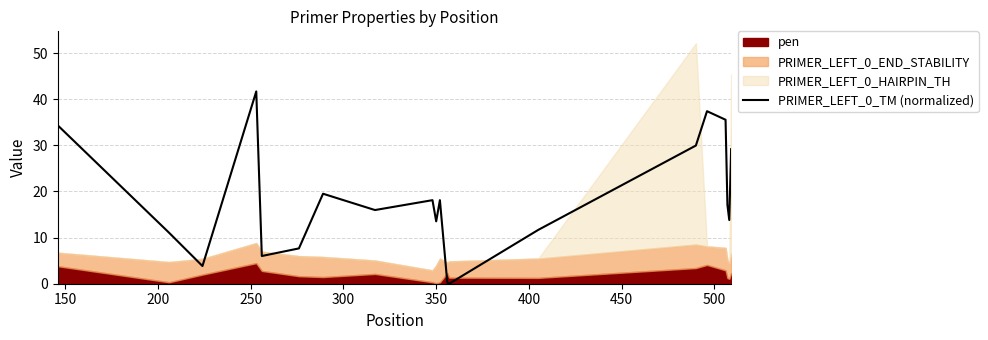

True or false: there are more than 1 points higher than both neighbors.

True